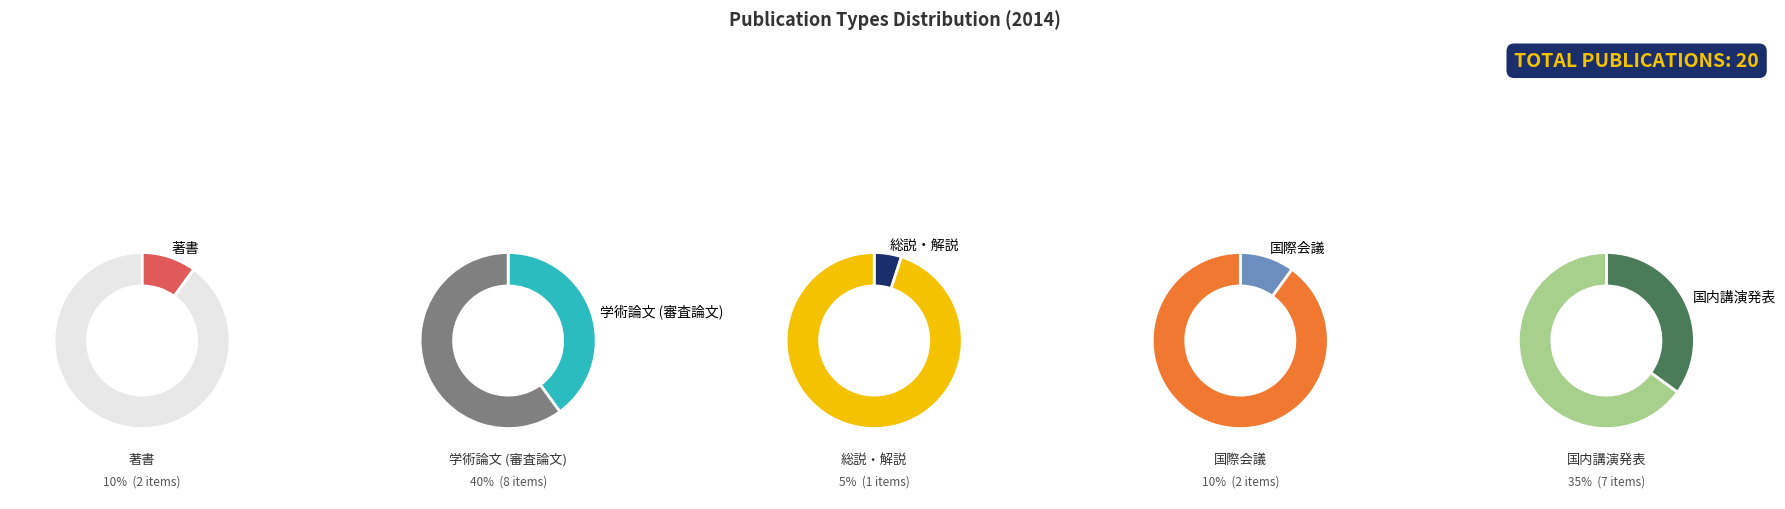

How many segments does this pie chart have?

5